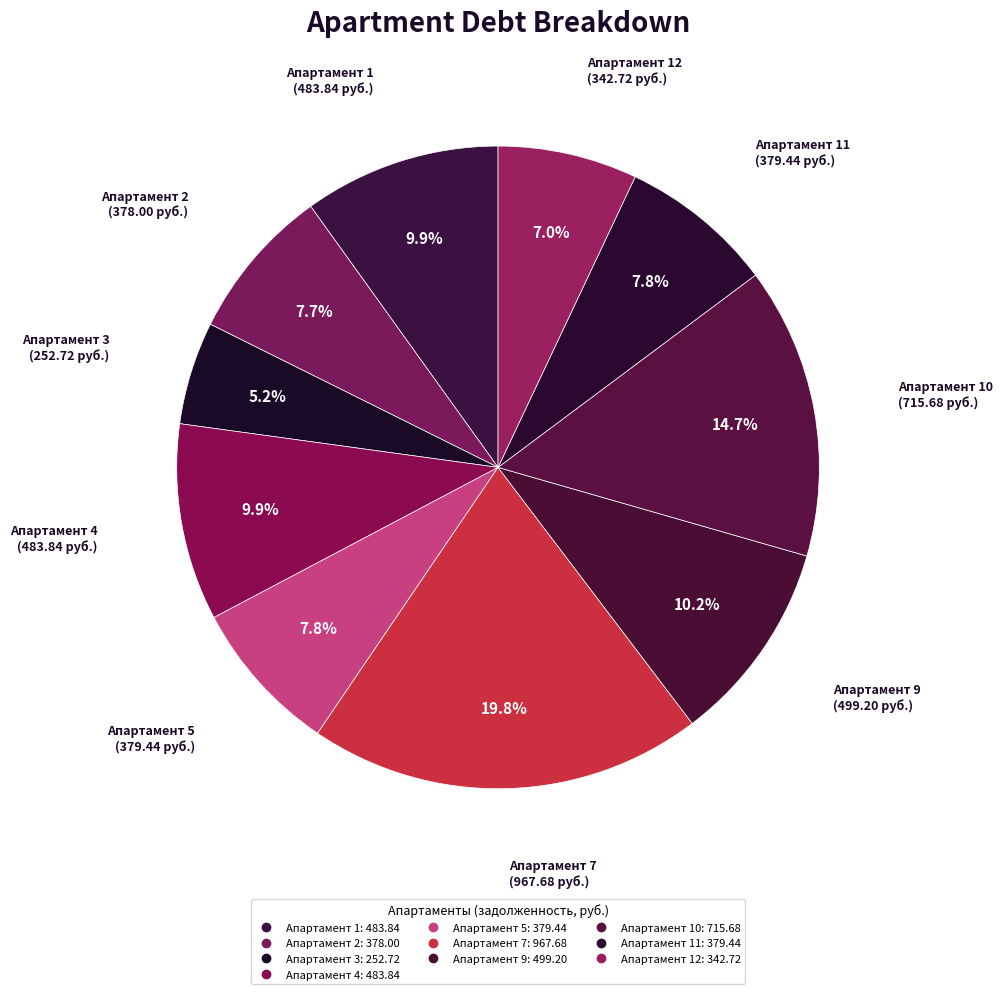

Which slice is the largest?

7